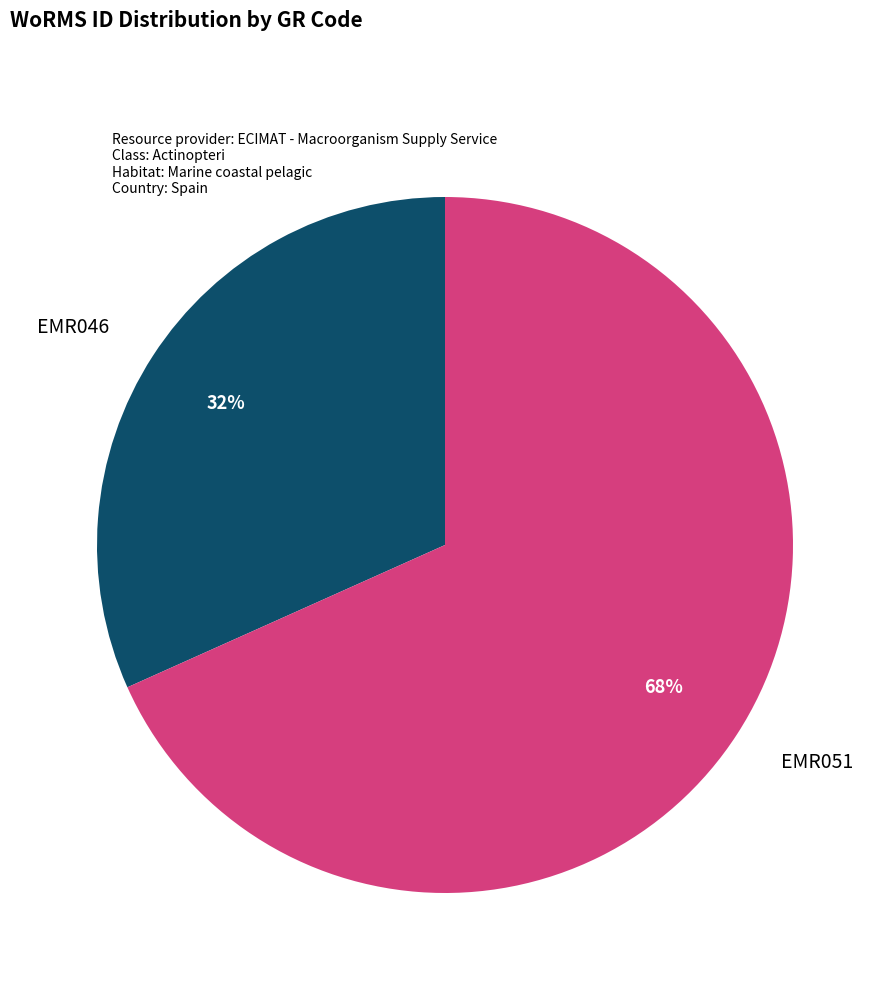

To the nearest percent, what is the average slice percentage?

50%